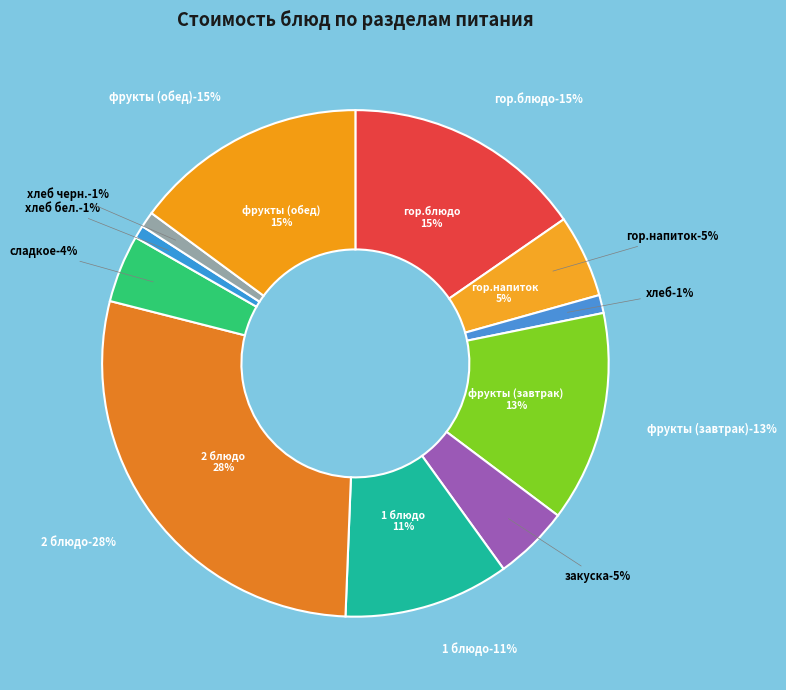

Does хлеб account for over 50% of the chart?

No